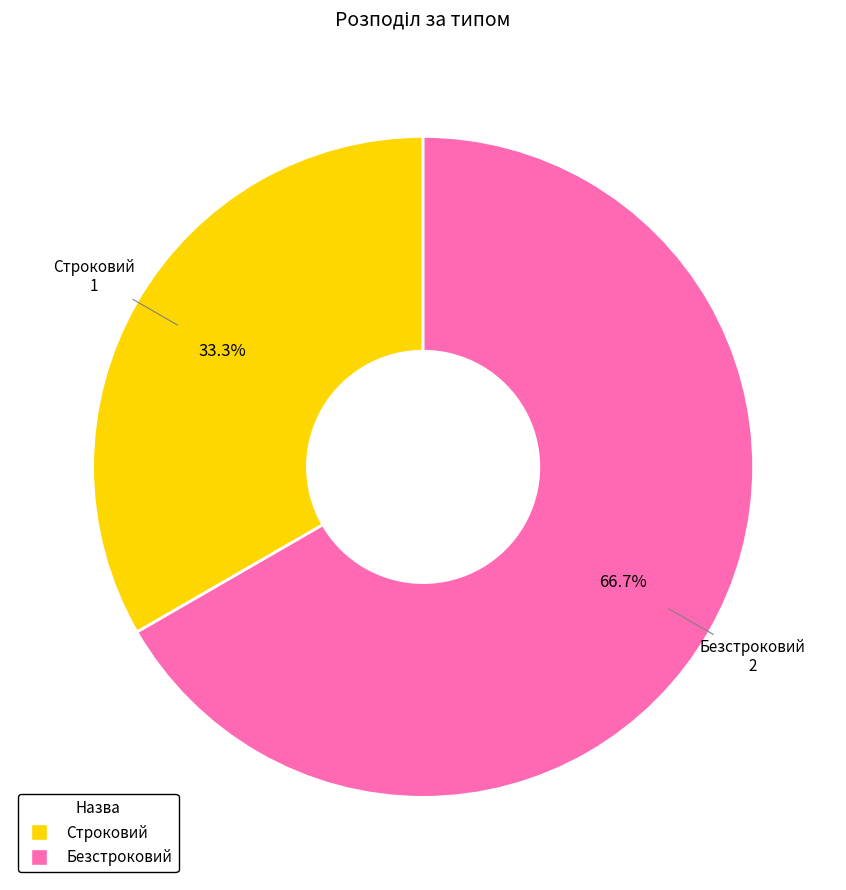

Is it true that Безстроковий is 53% of the pie?

False